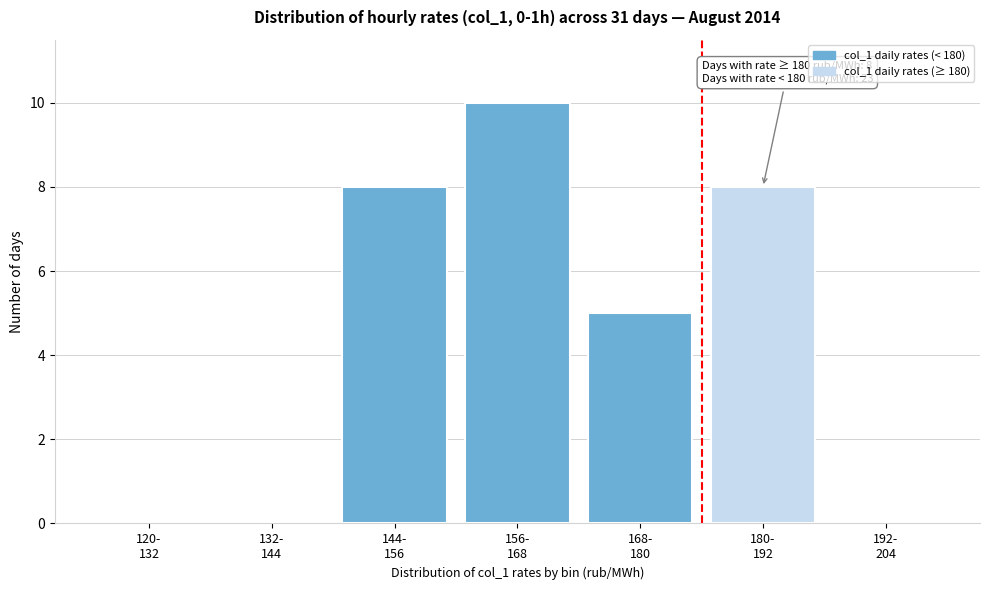

What is the maximum value shown in the chart?

10